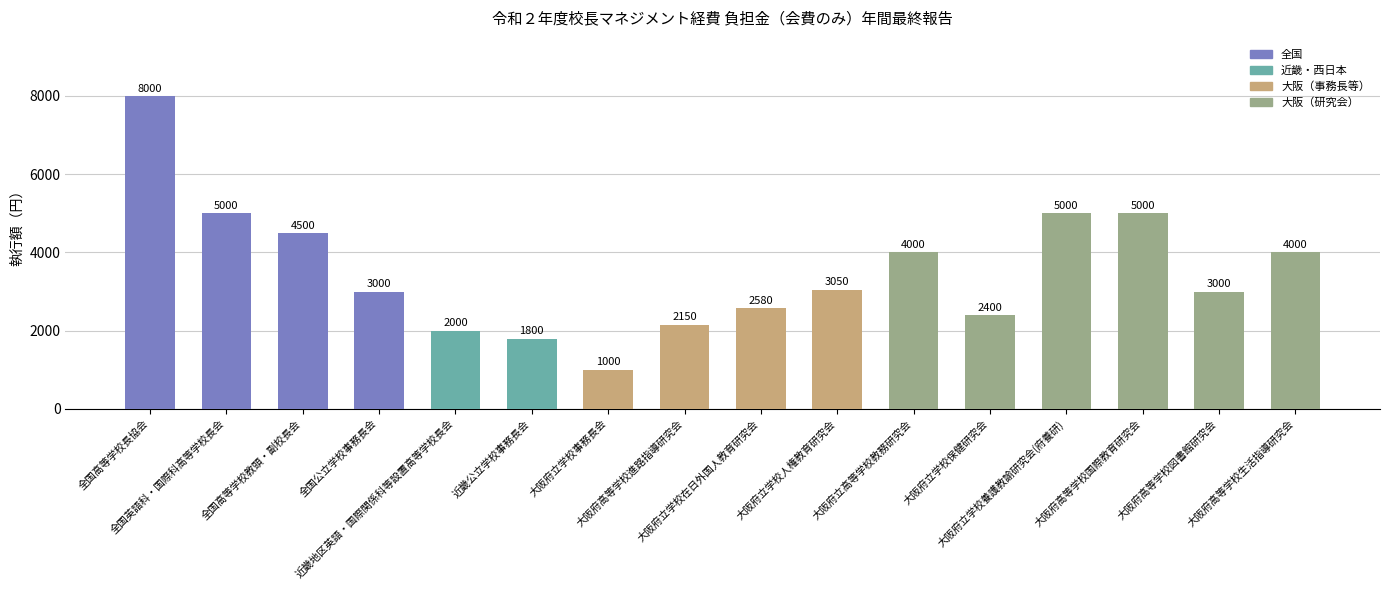

Reading left to right, list all the values displayed in this chart.

全国高等学校長協会=8000	全国英語科・国際科高等学校長会=5000	全国高等学校教頭・副校長会=4500	全国公立学校事務長会=3000	近畿地区英語・国際関係科等設置高等学校長会=2000	近畿公立学校事務長会=1800	大阪府立学校事務長会=1000	大阪府高等学校進路指導研究会=2150	大阪府立学校在日外国人教育研究会=2580	大阪府立学校人権教育研究会=3050	大阪府立高等学校教務研究会=4000	大阪府立学校保健研究会=2400	大阪府立学校養護教諭研究会(府養研)=5000	大阪府高等学校国際教育研究会=5000	大阪府高等学校図書館研究会=3000	大阪府高等学校生活指導研究会=4000